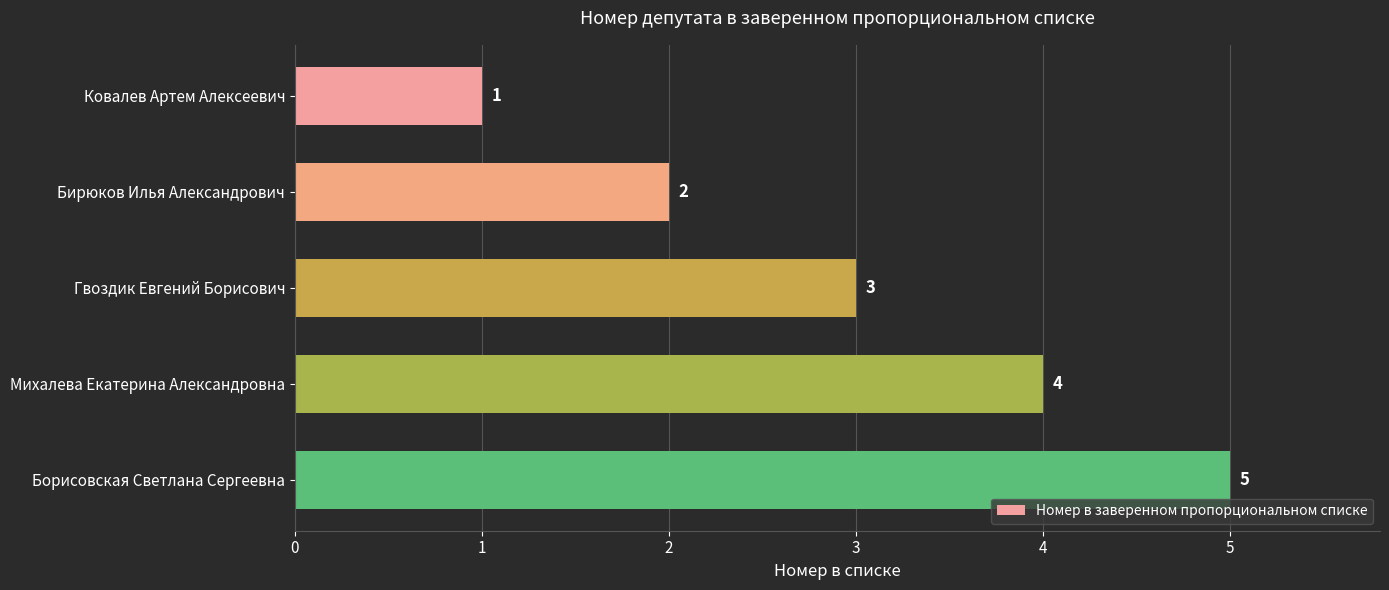

What is the average value?

3